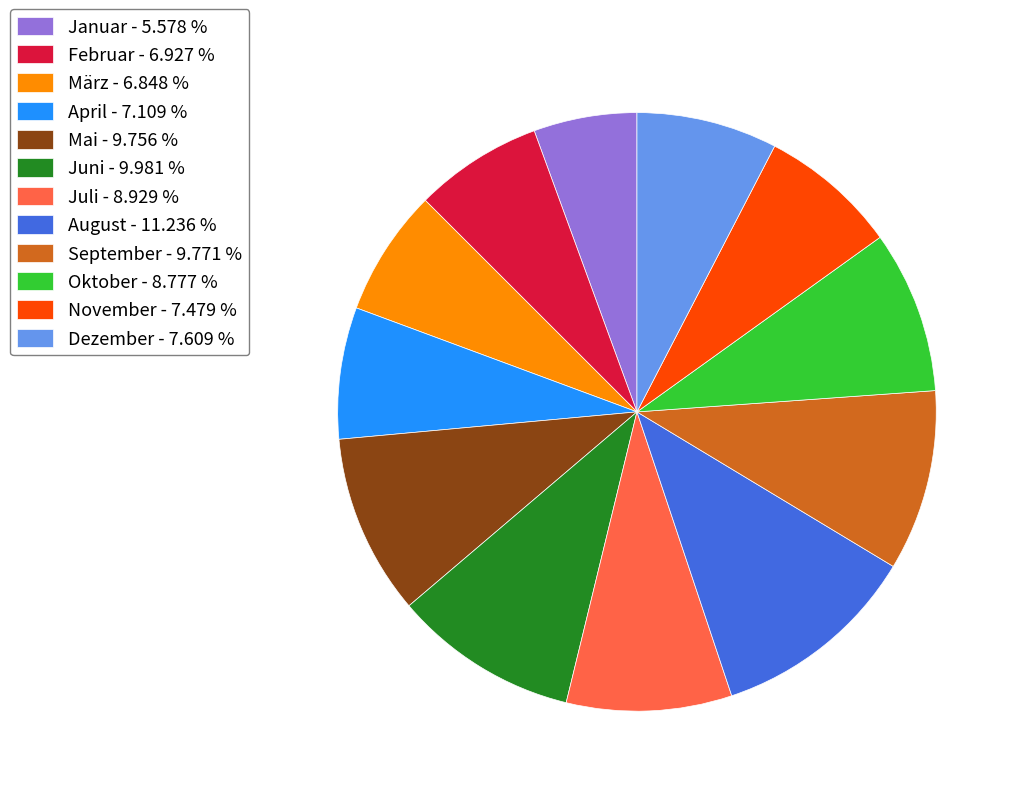

The April slice represents 7% of the pie. True or false?

True